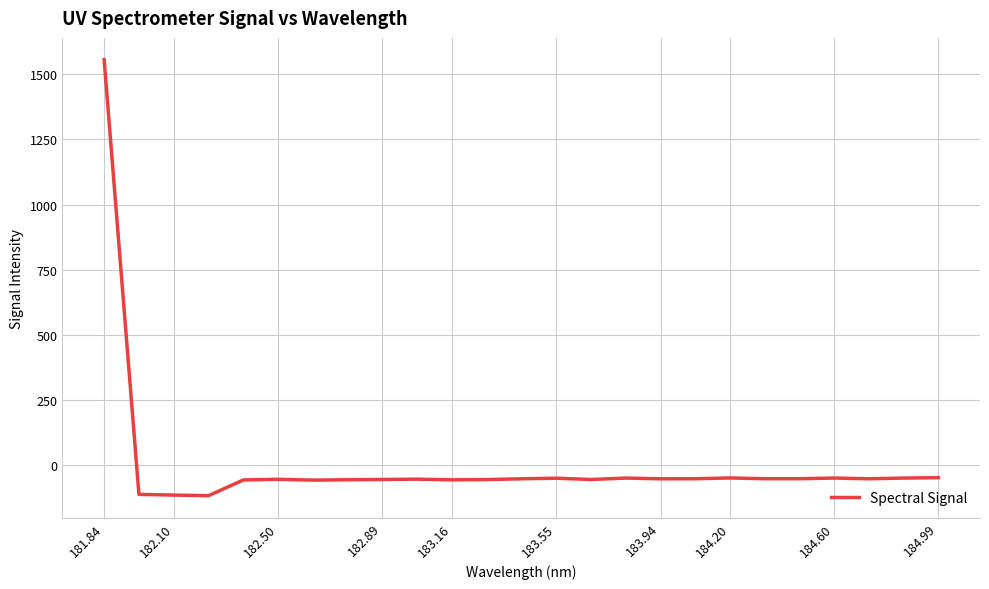

What is the difference between the maximum and minimum values?

1672.3